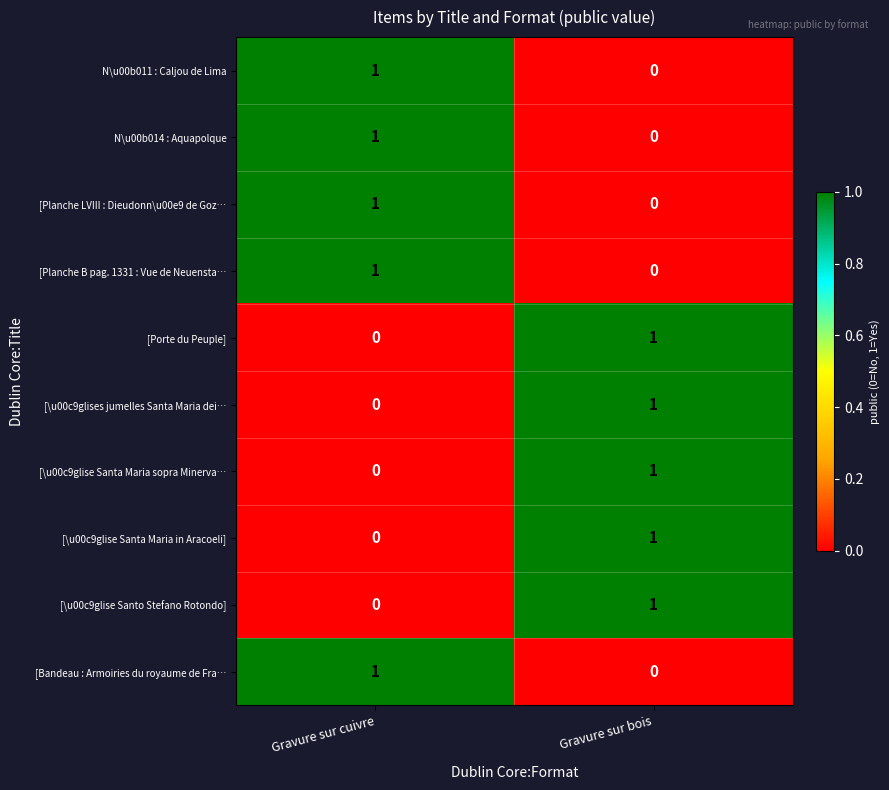

At which label is [Planche LVIII : Dieudonn\u00e9 de Goz… closest to 0?

Gravure sur bois